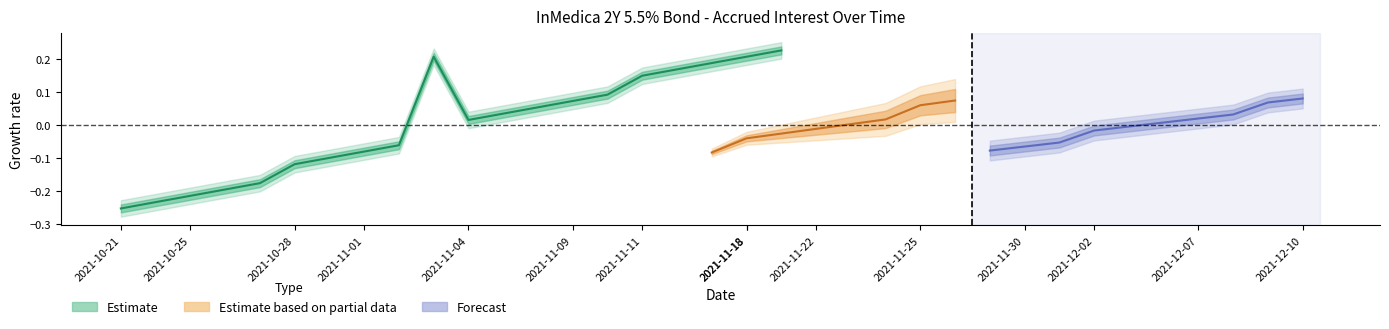

What is the difference between the maximum and second lowest values?

0.5